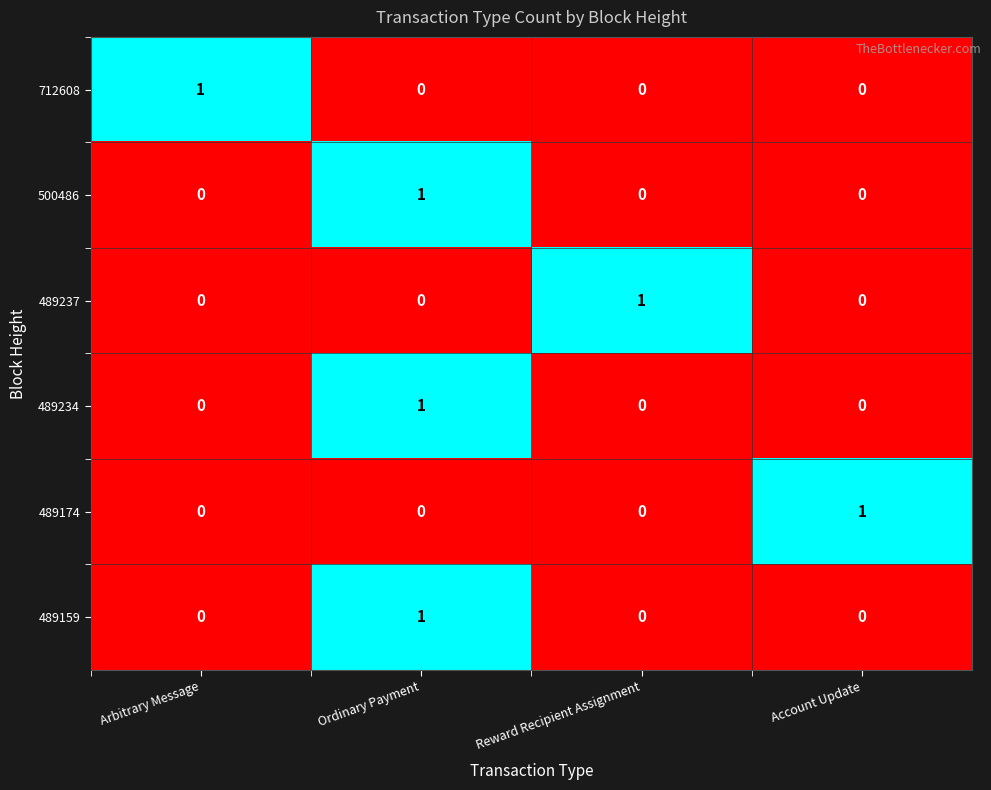

At how many categories does at least one series exceed 0?

4